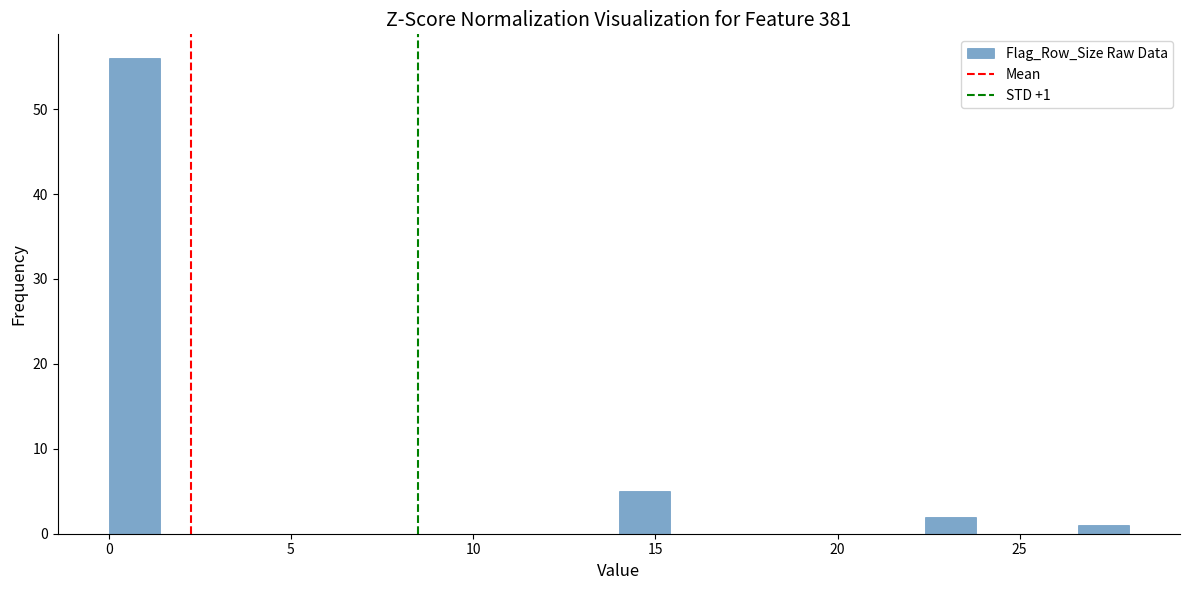

Read against the x-axis, roughly where is the centre of the tallest bar?

0.5